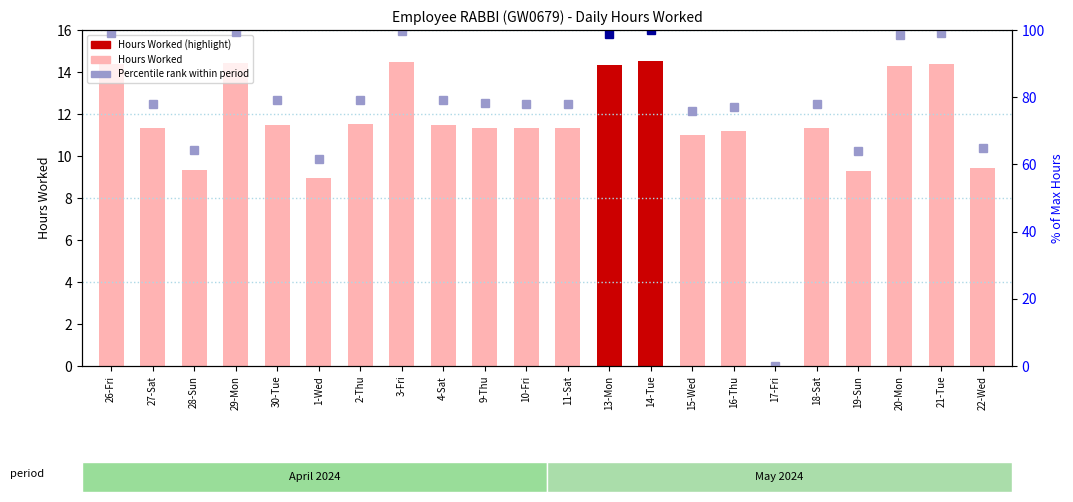

The value at 27-Sat is 19.1. True or false?

False